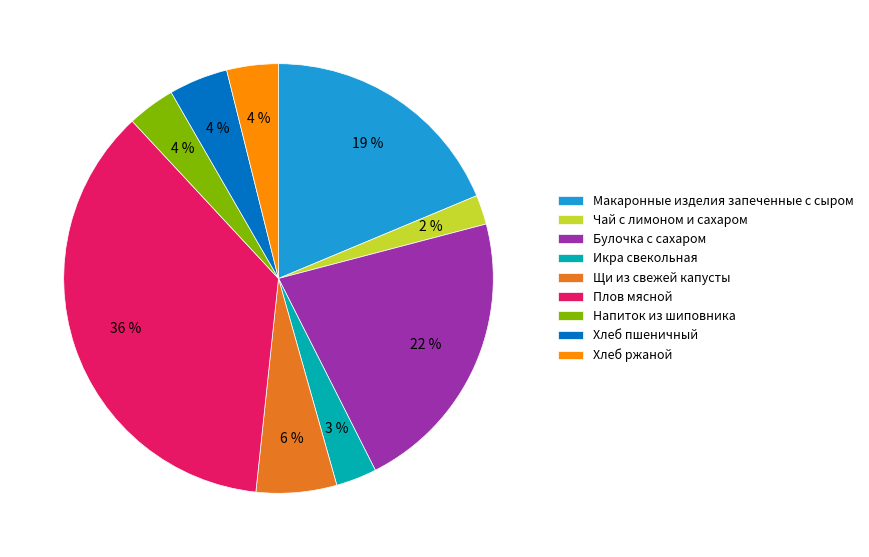

Is it true that Макаронные изделия запеченные с сыром is 26% of the pie?

False